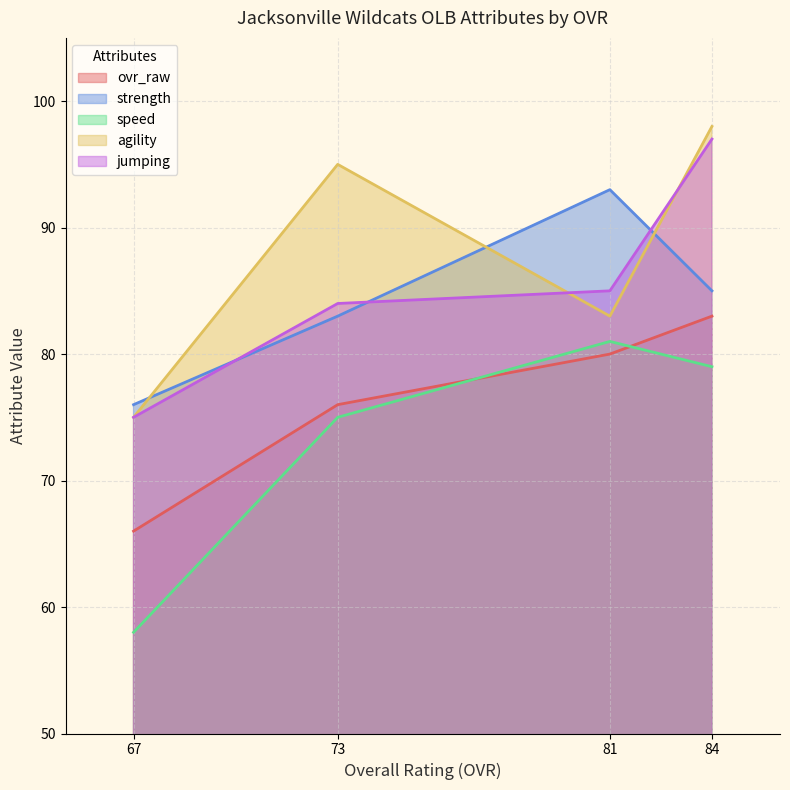

True or false: jumping and ovr_raw intersect in this chart.

False